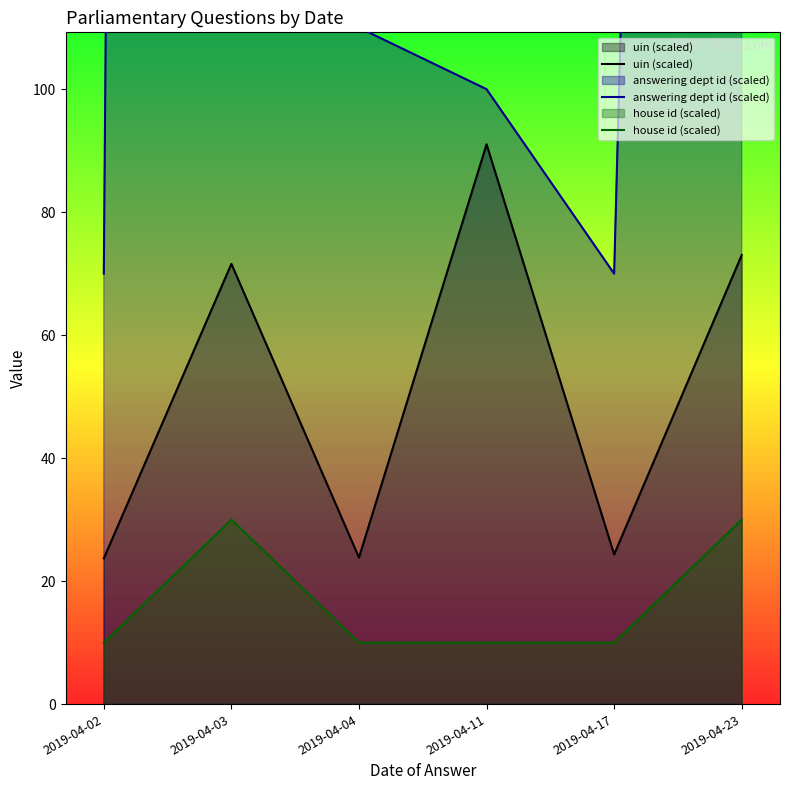

How many lines are shown in the chart?

3